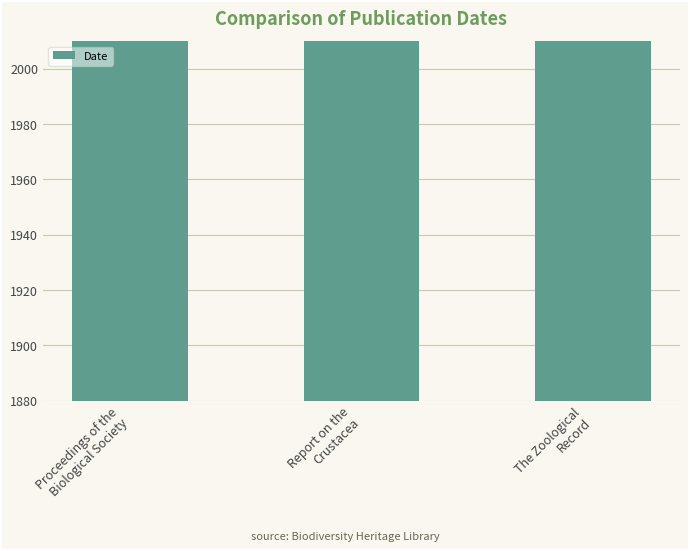

List the labels in order of value, smallest first.

Report on the
Crustacea, The Zoological
Record, Proceedings of the
Biological Society